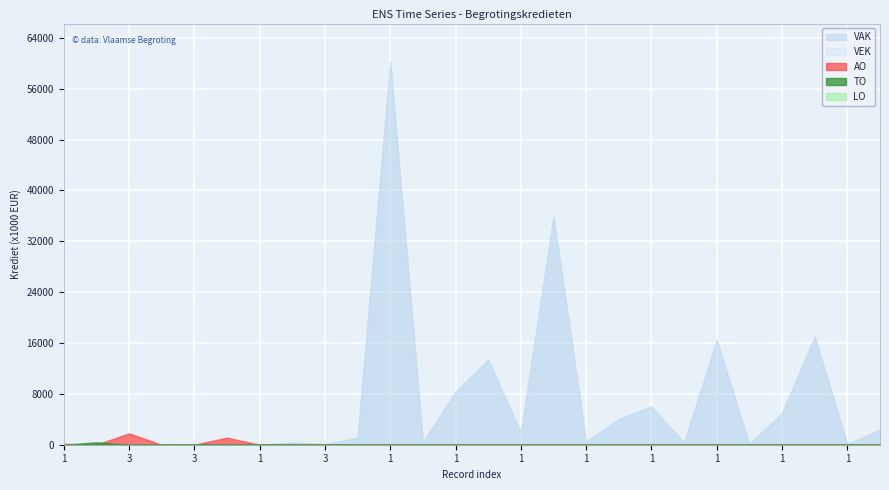

How many interior local valleys does the VEK series have?

7